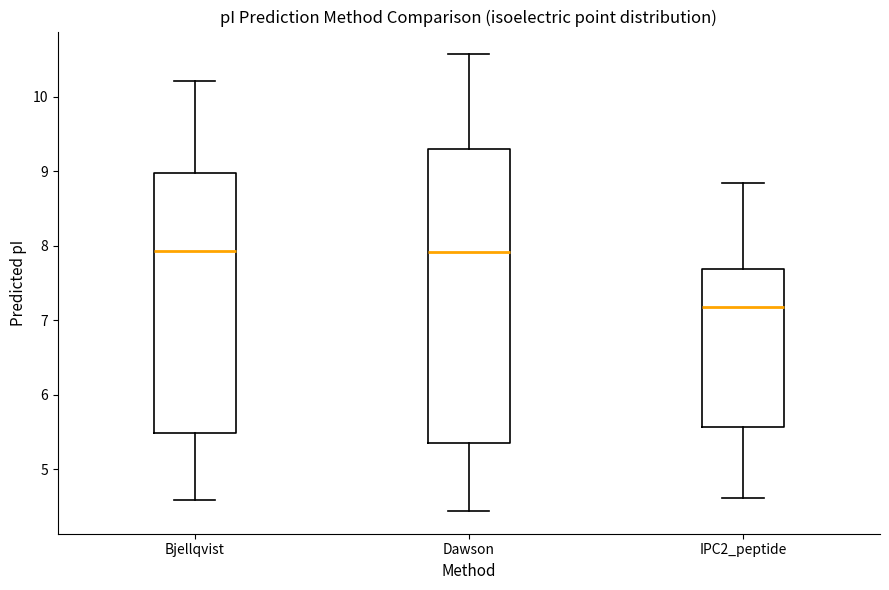

Reading left to right, read every box against the y-axis: the position of its median line, the range the box covers, and the ends of its whiskers. The values are not printed on the chart, so give them approximately, as read against the axis.

Bjellqvist: median 7.9, box 5.5 to 9.0, whiskers 4.6 to 10.2
Dawson: median 7.9, box 5.4 to 9.3, whiskers 4.4 to 10.6
IPC2_peptide: median 7.2, box 5.6 to 7.7, whiskers 4.6 to 8.8